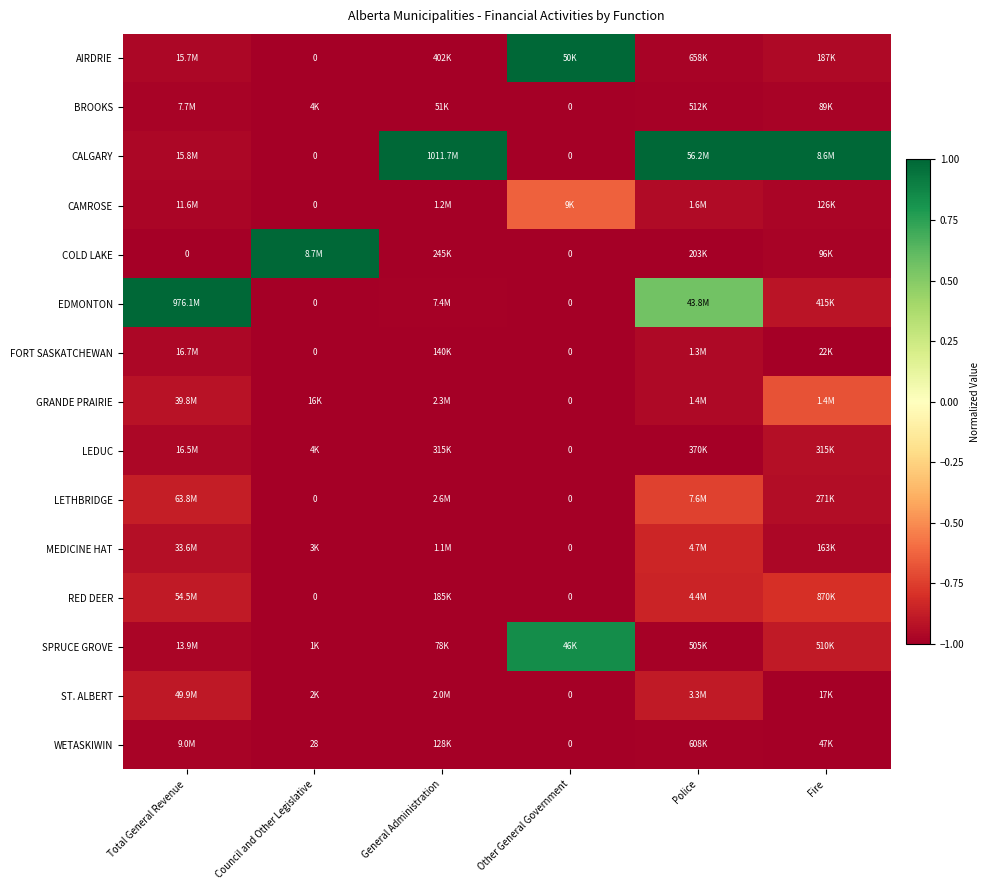

Read the MEDICINE HAT value at Council and Other Legislative.

-1.0